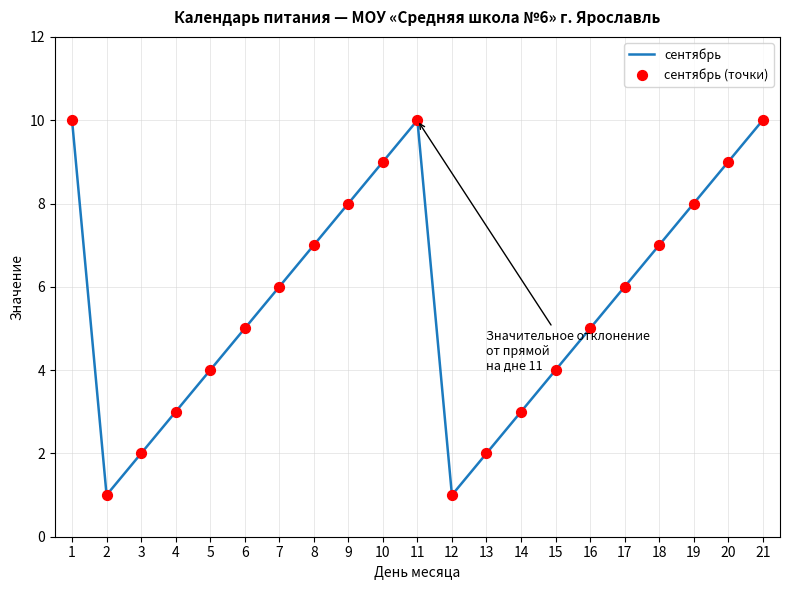

What is the difference between the maximum and minimum values?

9